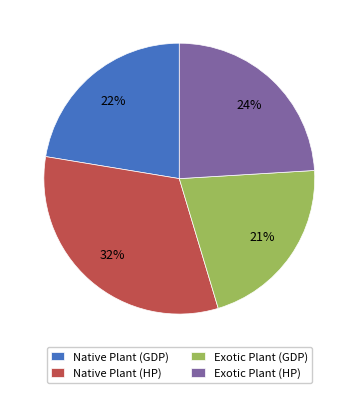

Is there a majority slice in this chart?

No